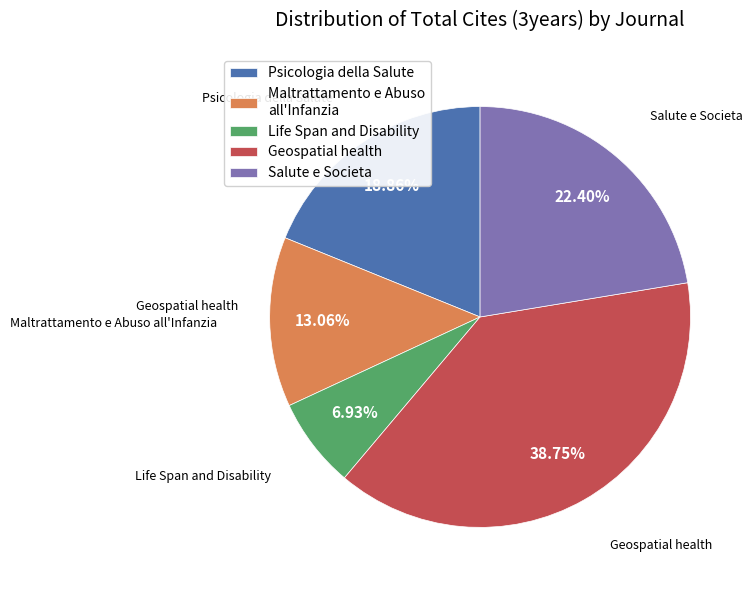

Do Salute e Societa and Geospatial health together represent more than half of the pie?

Yes